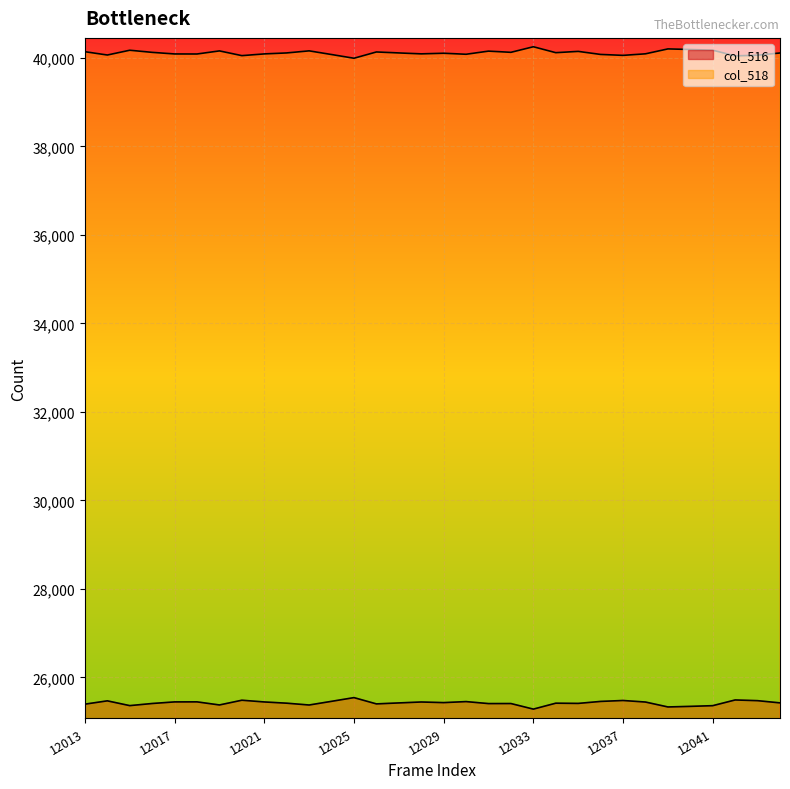

How many lines are shown in the chart?

2